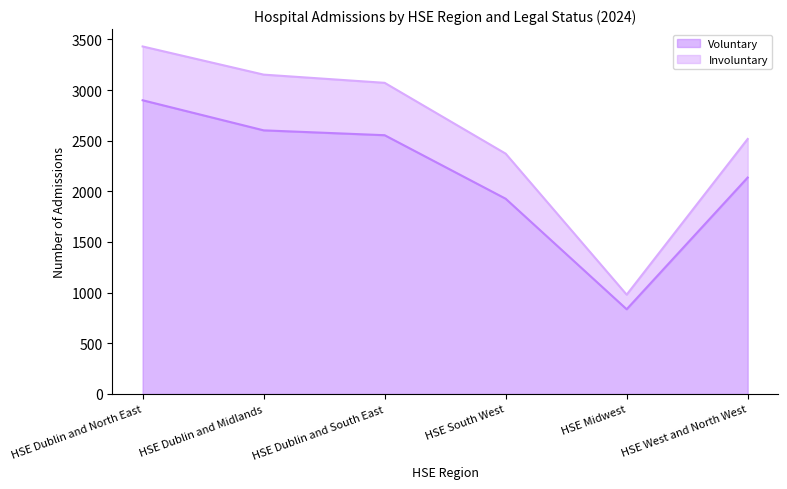

The chart shows a value of 1231 at HSE Dublin and North East. True or false?

False